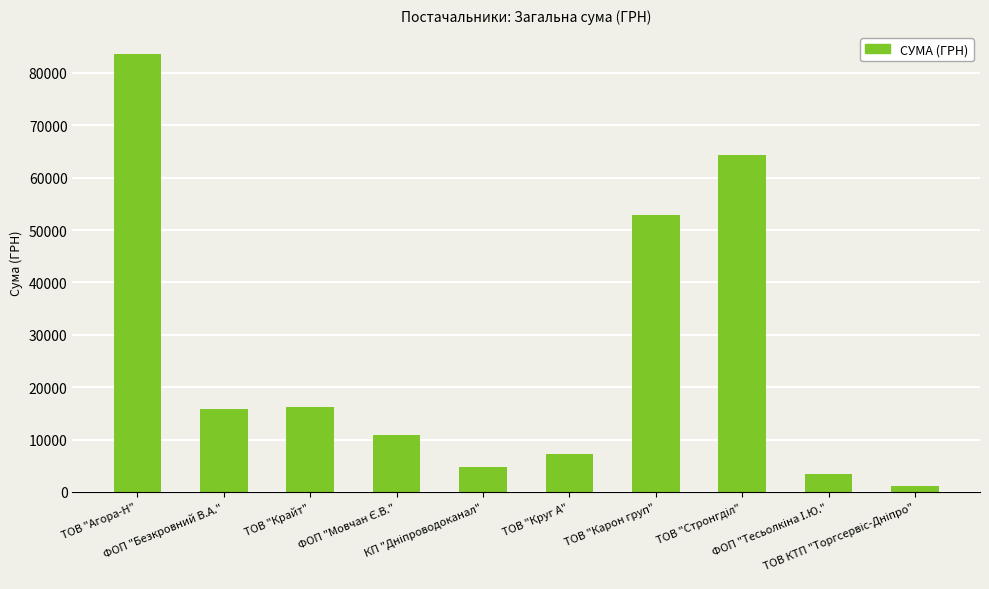

How many categories are shown in the chart?

10